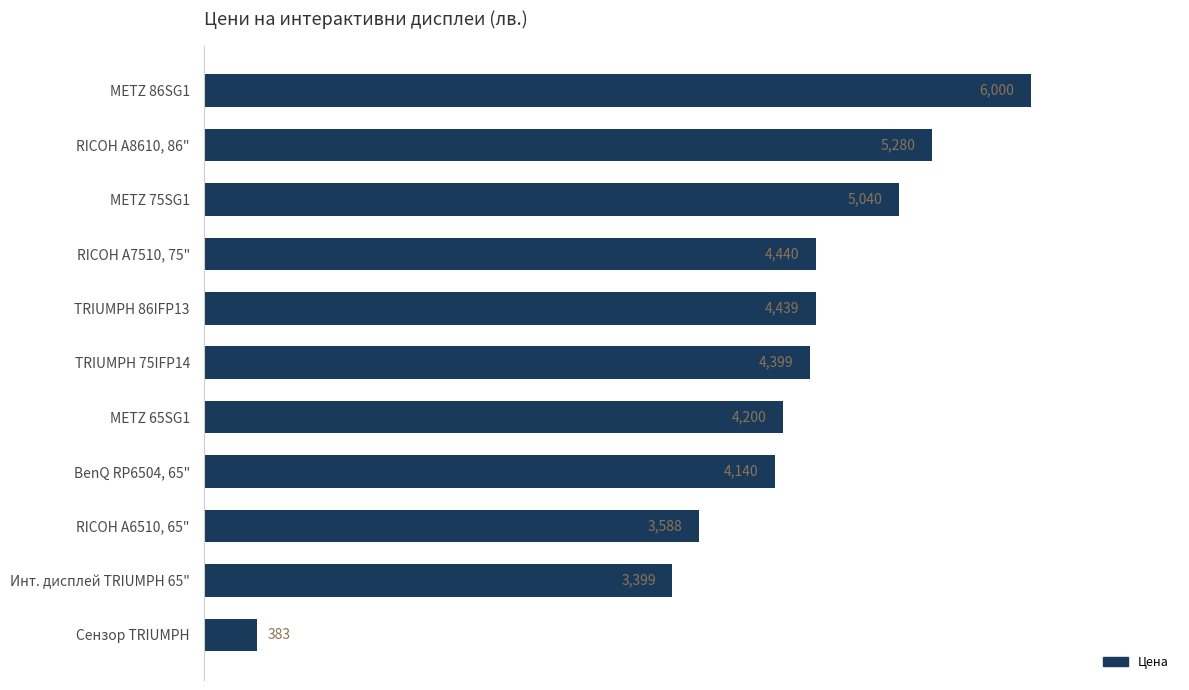

Count the number of values greater than 4398.

6